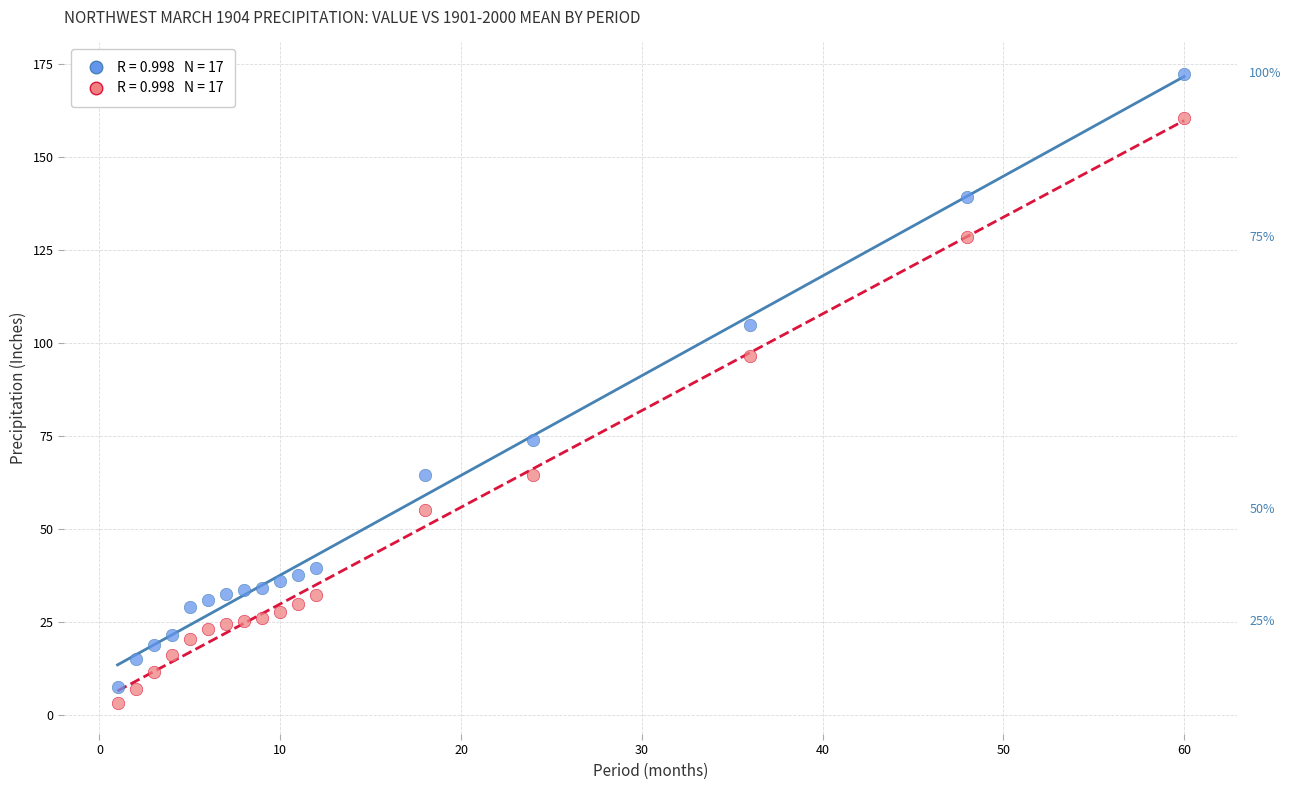

Across all data points, what is the range of Y values (max minus min)?

169.0